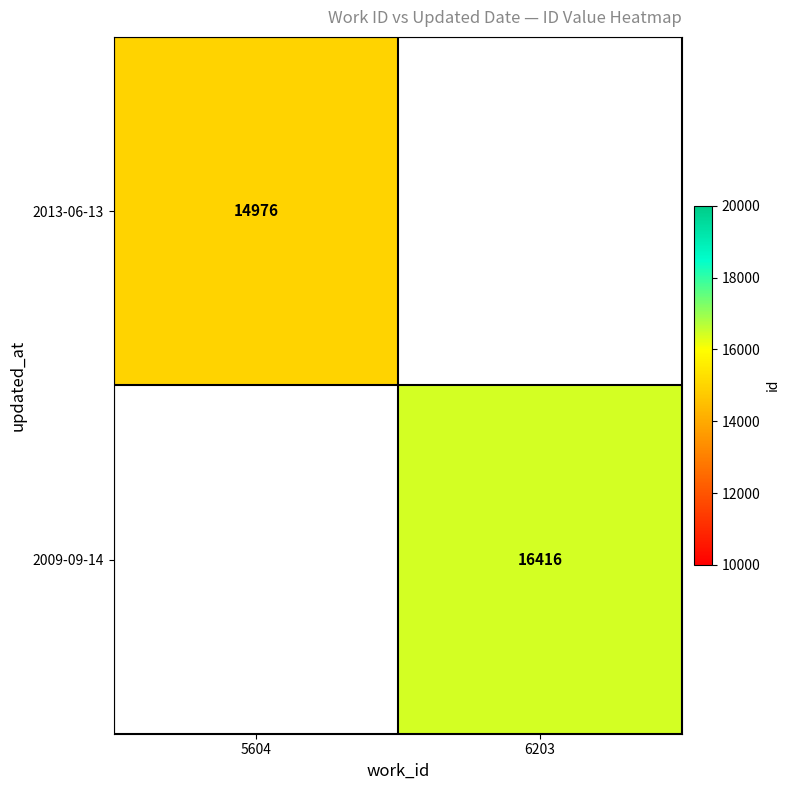

True or false: 2009-09-14 has a value of 16416 at 6203.

True